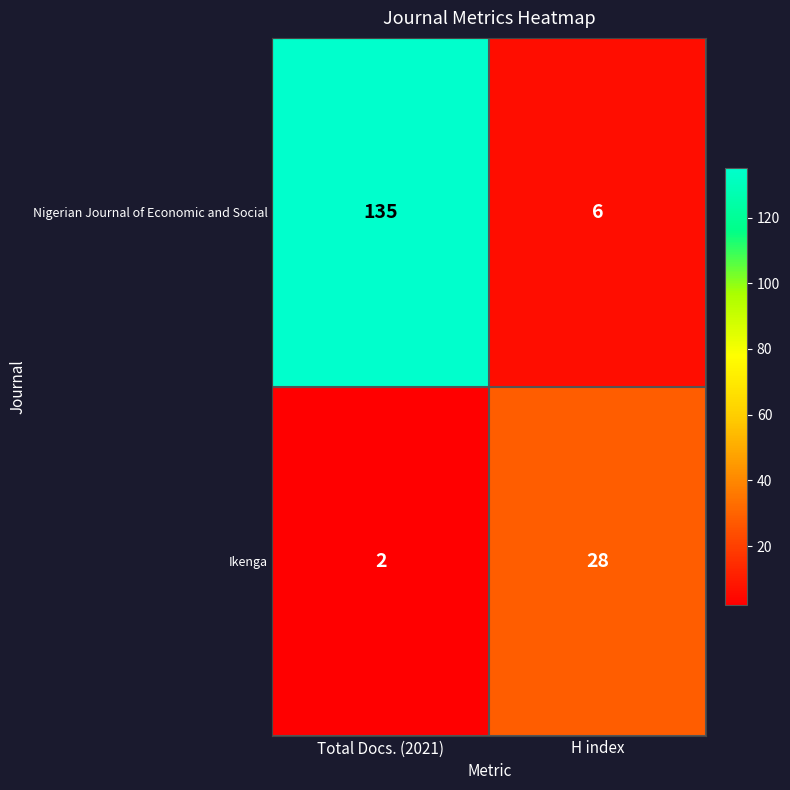

How many values in the Nigerian Journal of Economic and Social series are below 135?

1